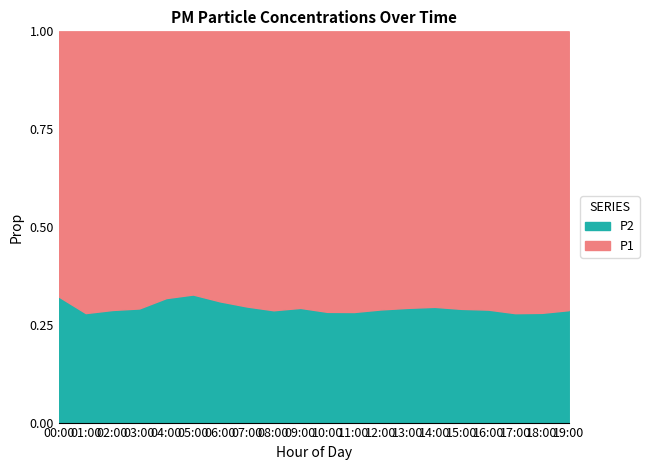

List the series in order of their overall mean, highest first.

P1, P2